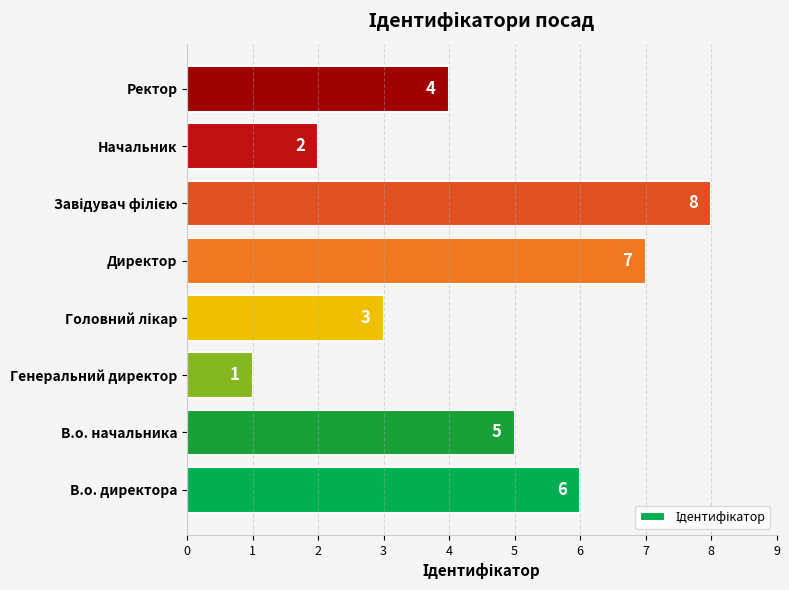

Count the values in the range 3 to 7.

5